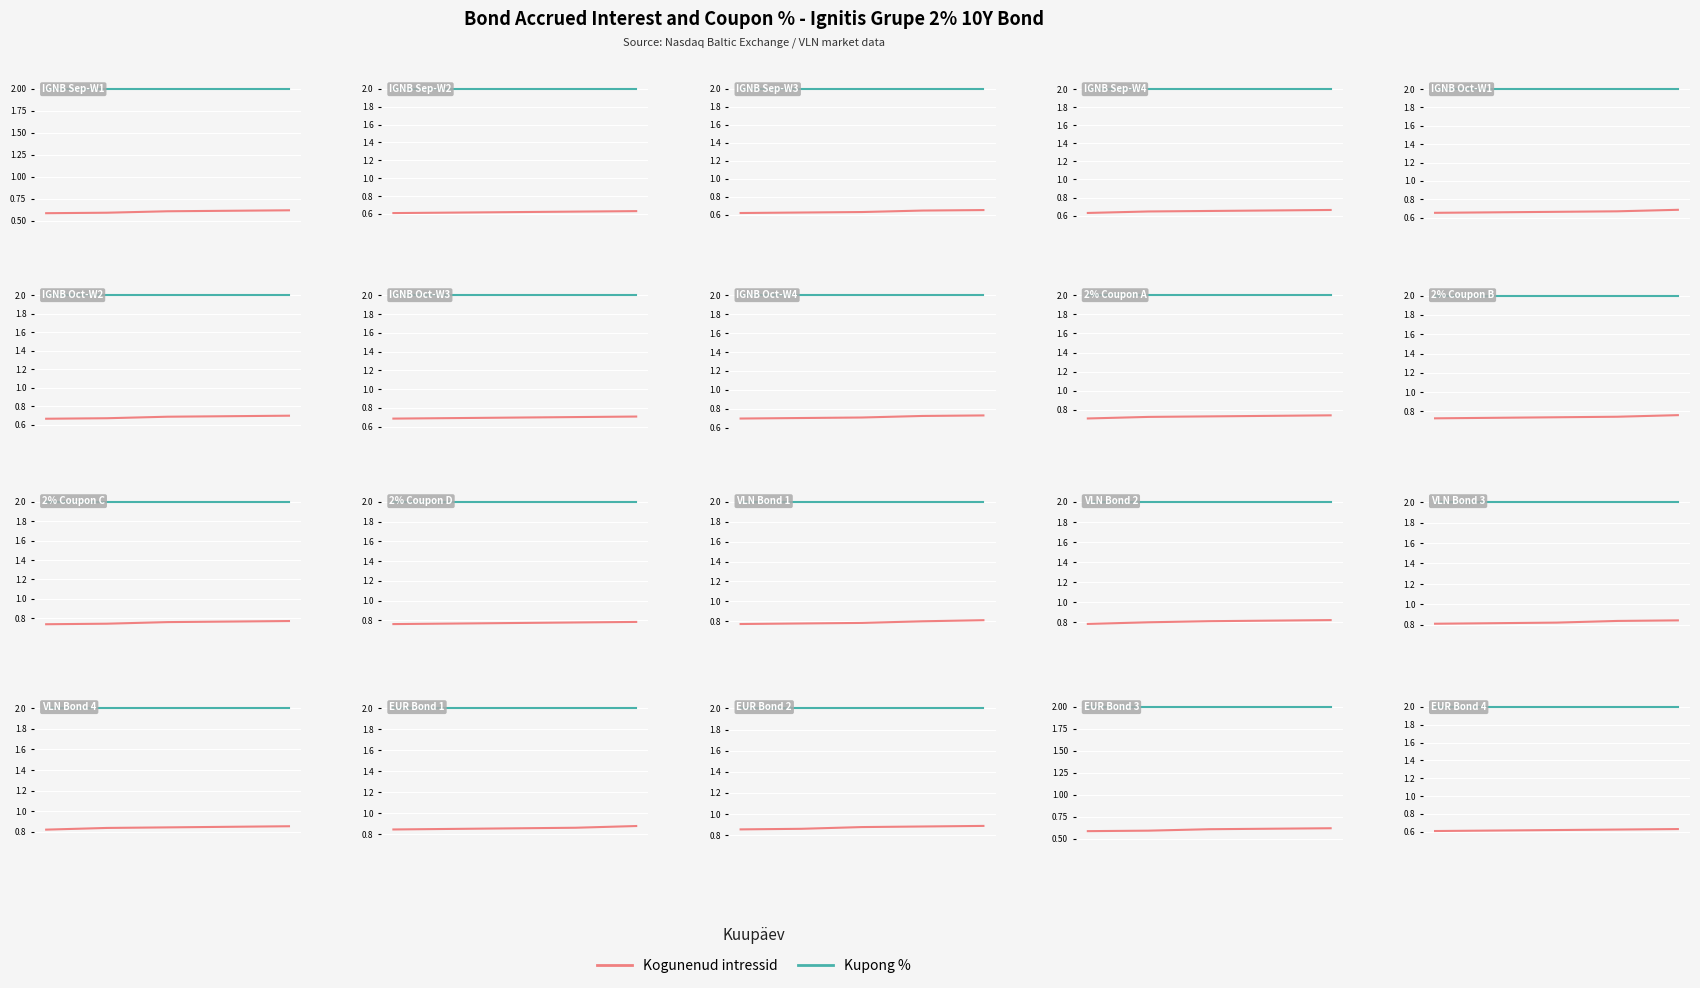

Between 3 and 1, which is larger?

3